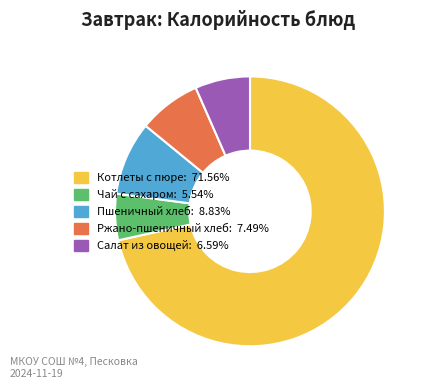

Rank the categories by value from highest to lowest.

Котлеты с пюре, Пшеничный хлеб, Ржано-пшеничный хлеб, Салат из овощей, Чай с сахаром